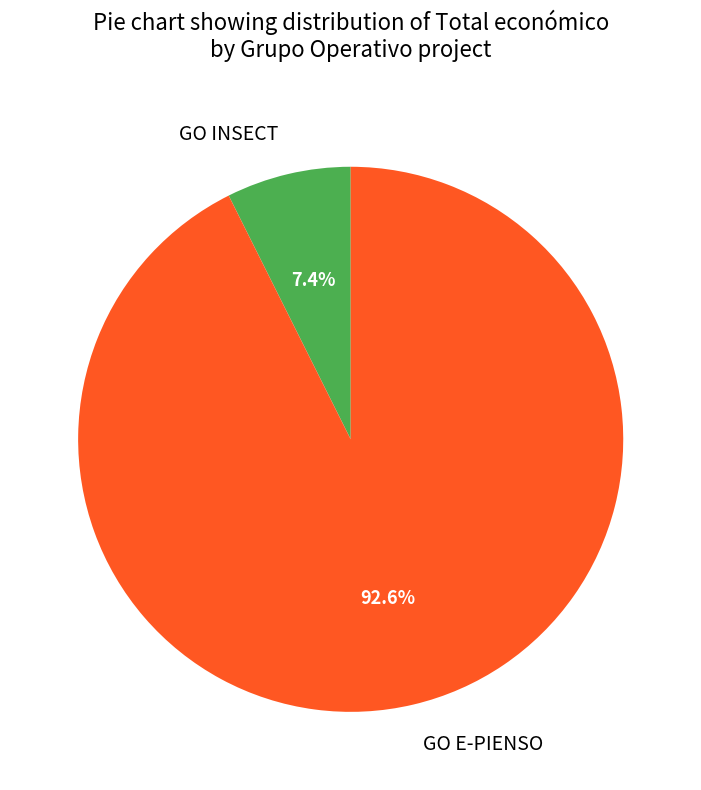

How many segments does this pie chart have?

2